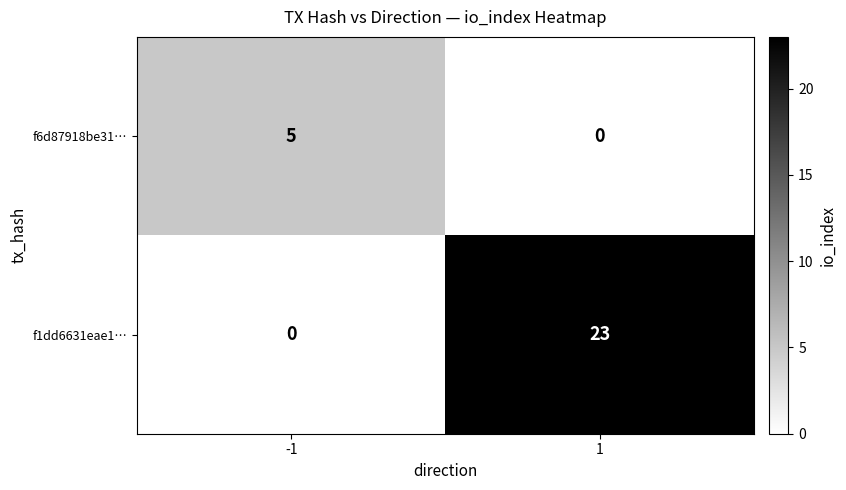

Which series has the largest total across all categories?

f1dd6631eae1…